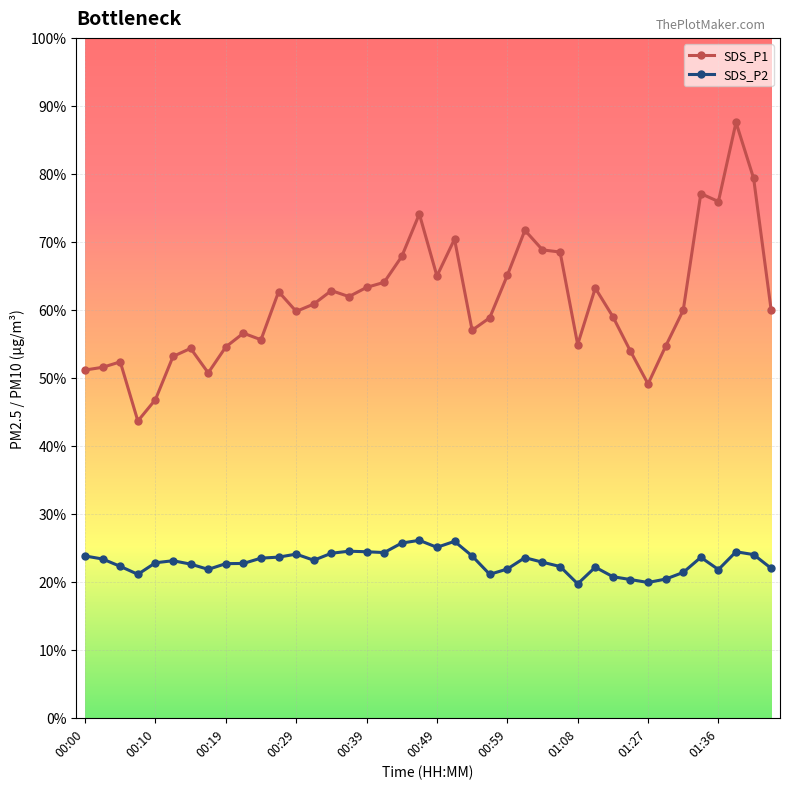

What is the average value of the SDS_P2 series?

22.9